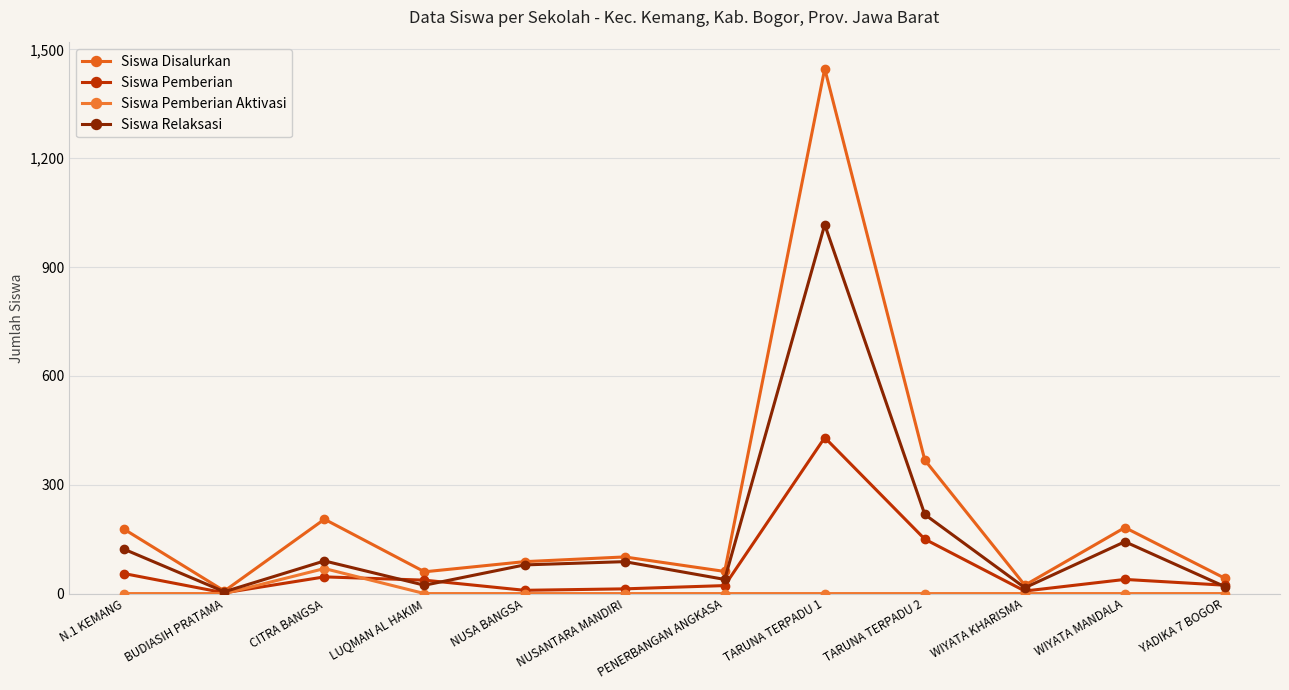

List the labels in order of Siswa Pemberian Aktivasi value, largest first.

CITRA BANGSA, N.1 KEMANG, BUDIASIH PRATAMA, LUQMAN AL HAKIM, NUSA BANGSA, NUSANTARA MANDIRI, PENERBANGAN ANGKASA, TARUNA TERPADU 1, TARUNA TERPADU 2, WIYATA KHARISMA, WIYATA MANDALA, YADIKA 7 BOGOR